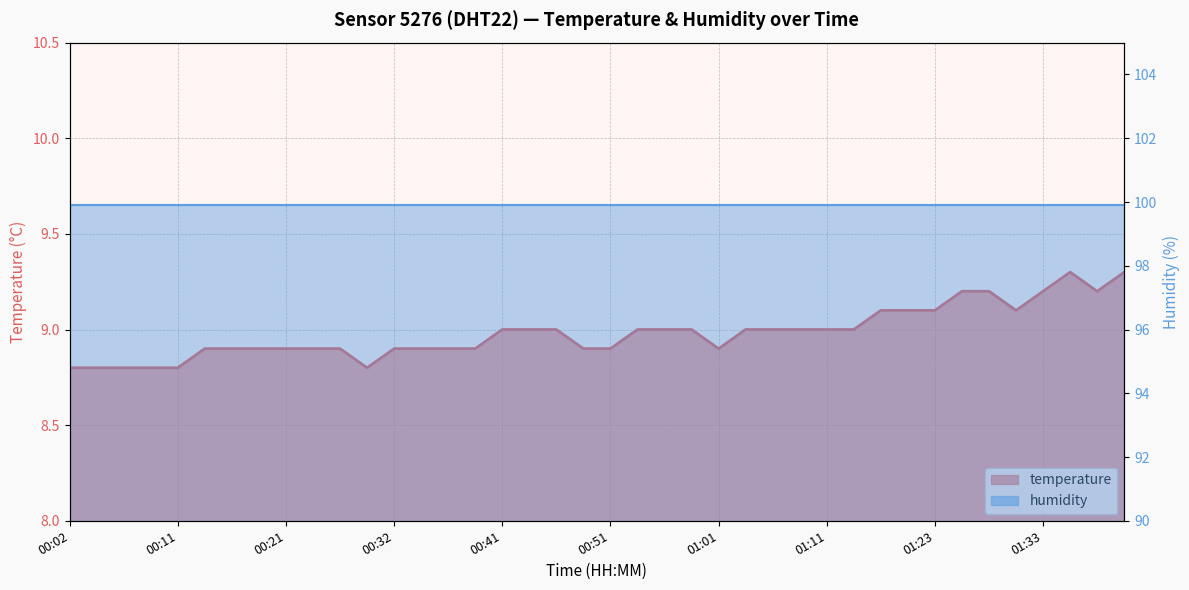

What is the approximate value at 00:37?

8.9